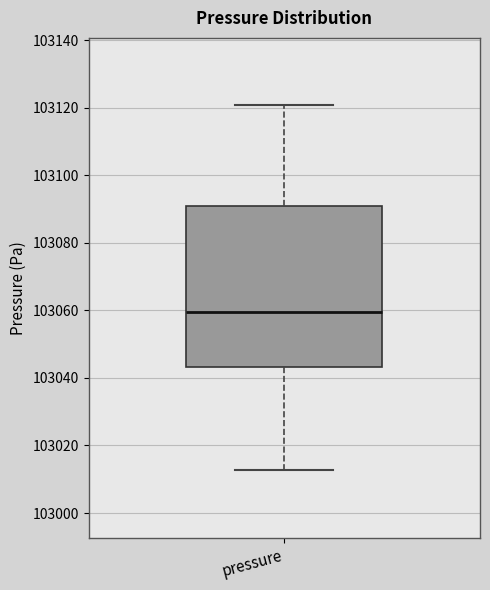

Read this box plot against the y-axis: the position of the median line, the range covered by the box, and the ends of both whiskers. The values are not printed on the chart, so give them approximately, as read against the axis.

median 103060, box 103044 to 103090, whiskers 103012 to 103120